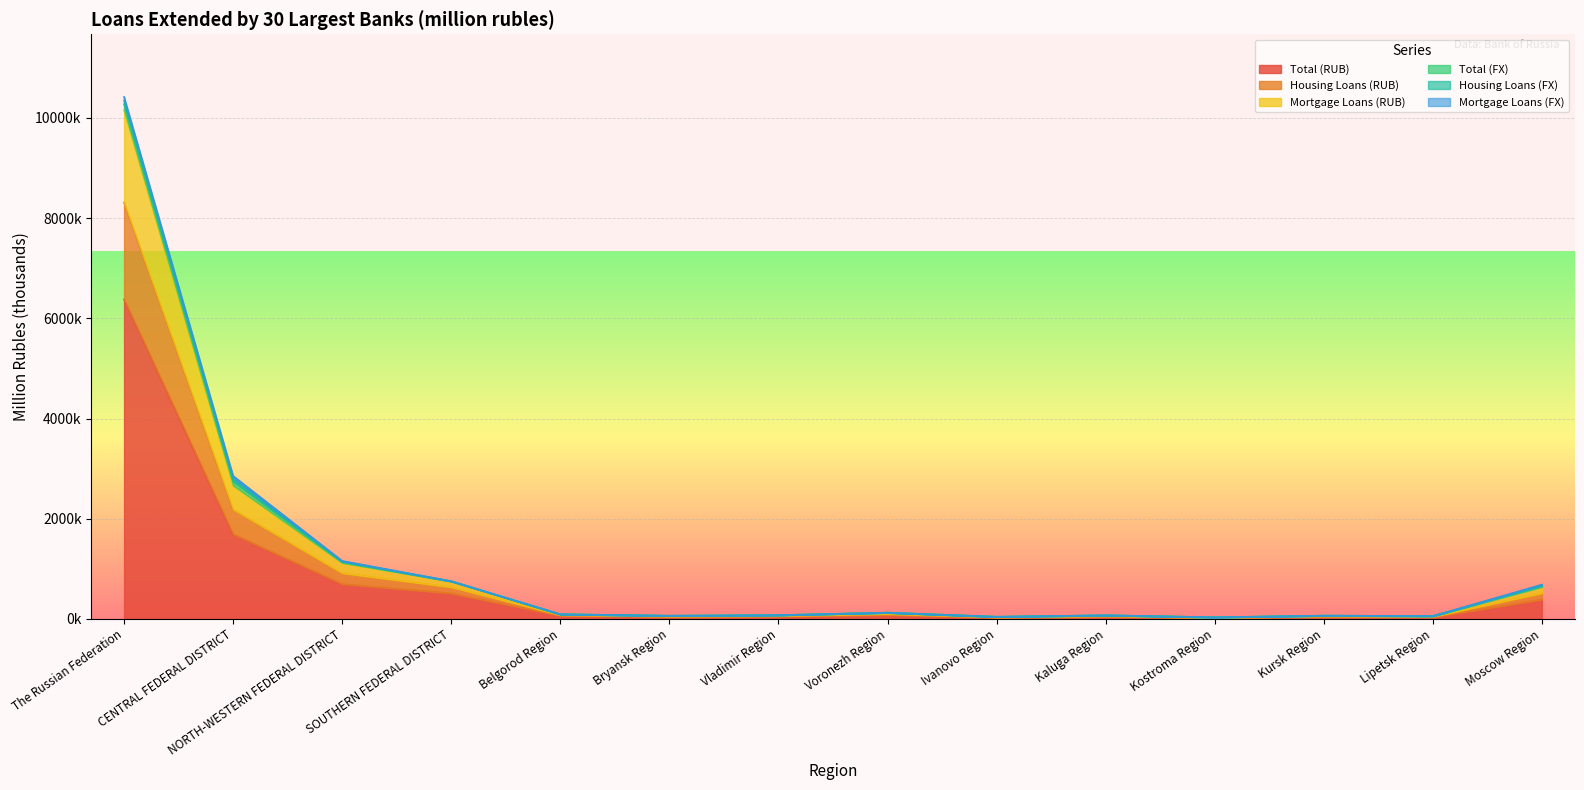

What is the value of the Mortgage Loans (RUB) point at the 2nd from the left?

2747.5